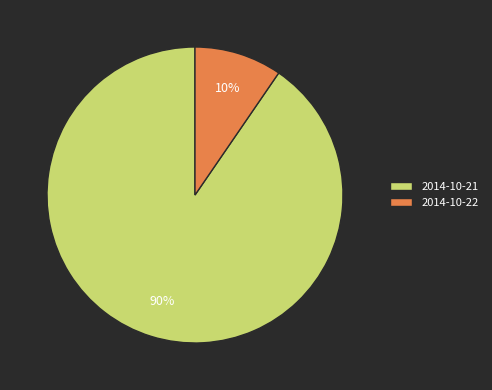

Do 2014-10-21 and 2014-10-22 together represent more than half of the pie?

Yes